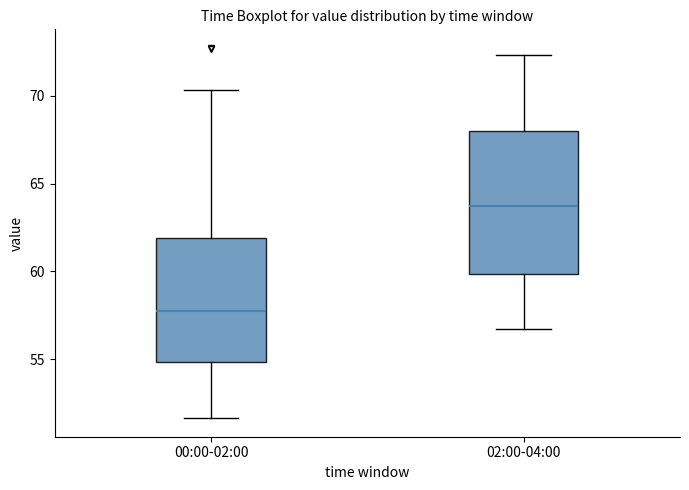

Reading left to right, transcribe this box plot: for each box, give where its median line is, the range the box spans, and where its two whiskers end, as read against the y-axis. The values are not printed on the chart, so give them approximately, as read against the axis.

00:00-02:00: median 58.0, box 55.0 to 62.0, whiskers 51.5 to 70.5
02:00-04:00: median 64.0, box 60.0 to 68.0, whiskers 57.0 to 72.5